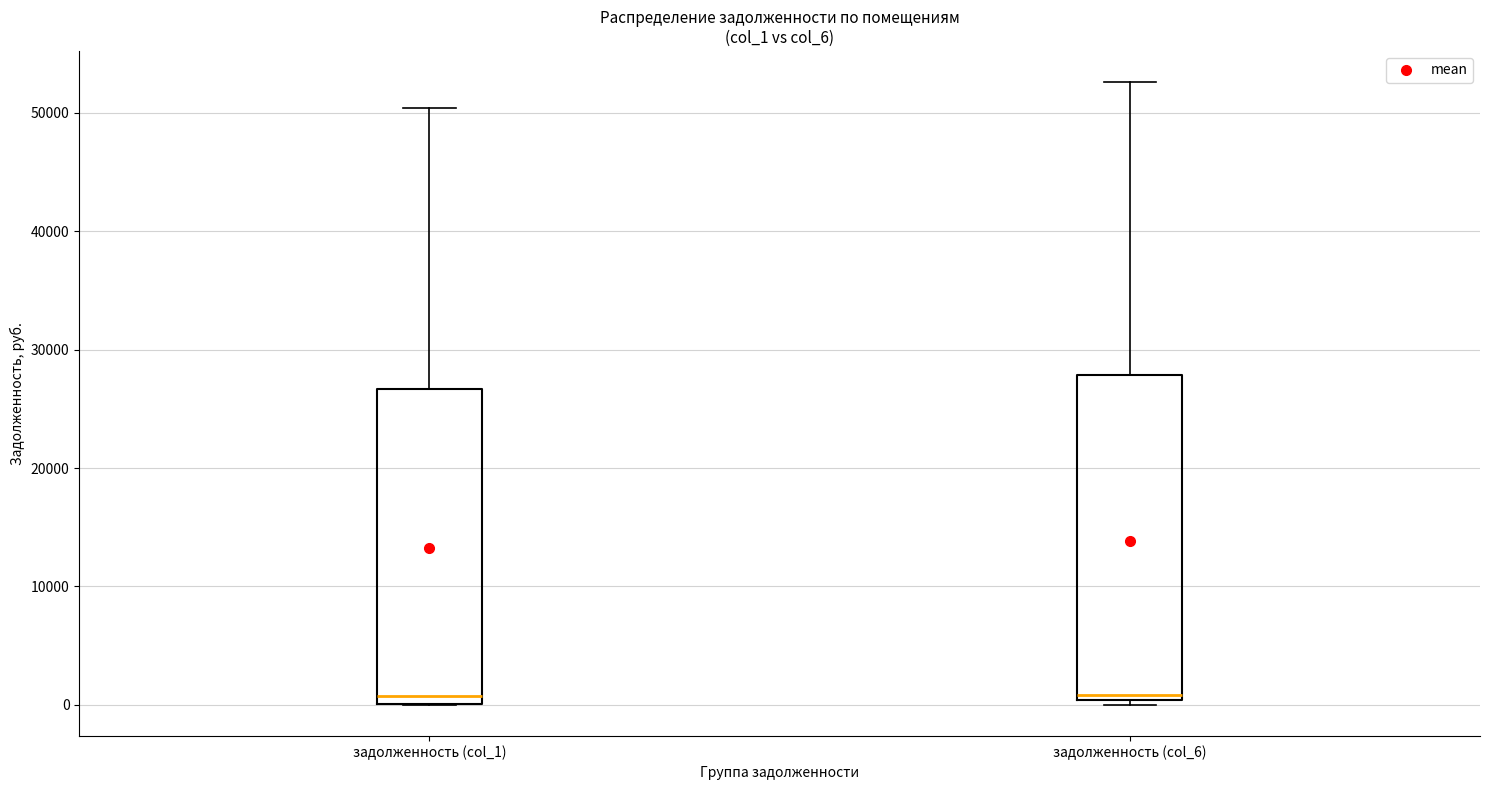

Where is the lower edge of the box for задолженность (col_6) on the y-axis? The values are not printed on the chart, so give them approximately, as read against the axis.

0